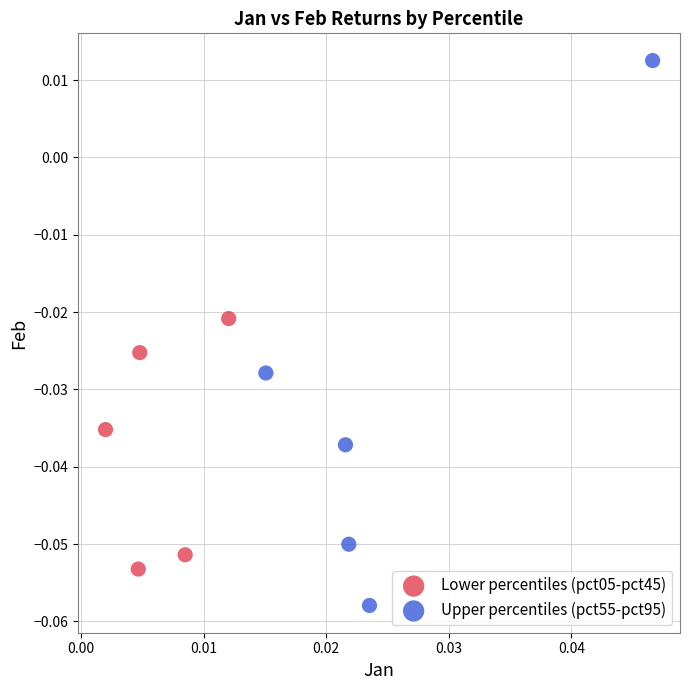

Which series has the largest Y range (max minus min)?

Upper percentiles (pct55-pct95)